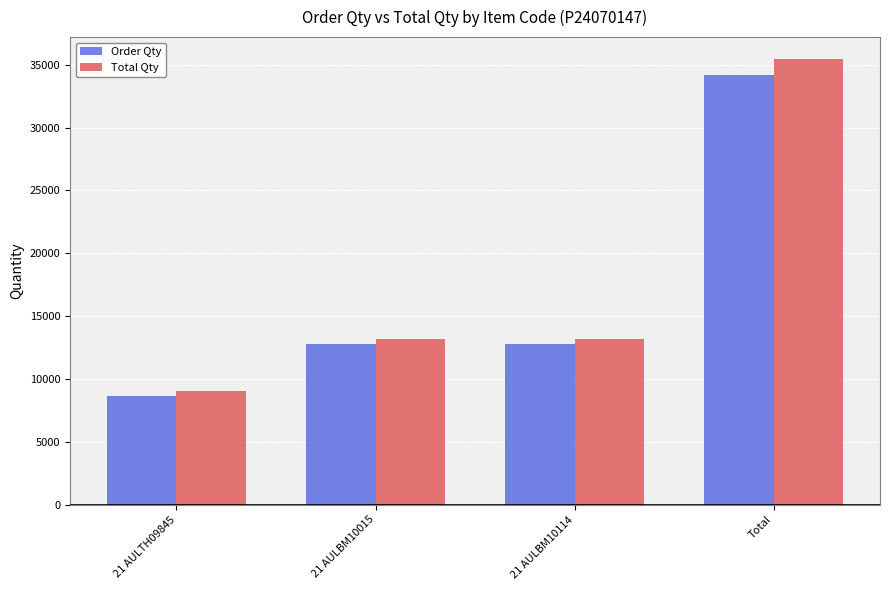

What is the highest value of the Order Qty series?

34160